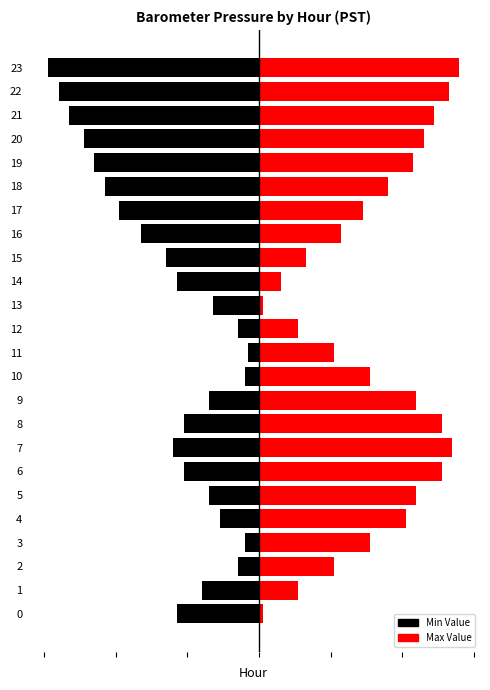

Rank the categories by Max Value value from lowest to highest.

0, 13, 14, 1, 12, 15, 2, 11, 16, 17, 3, 10, 18, 4, 19, 5, 9, 20, 21, 6, 8, 22, 7, 23